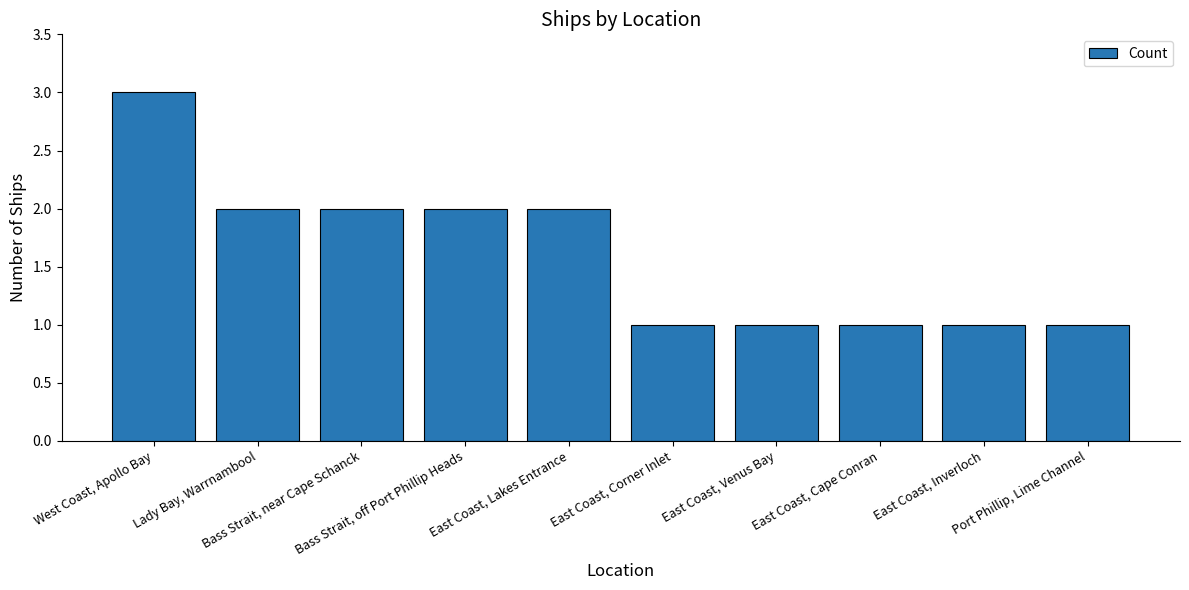

The value at Bass Strait, near Cape Schanck is 2. True or false?

True